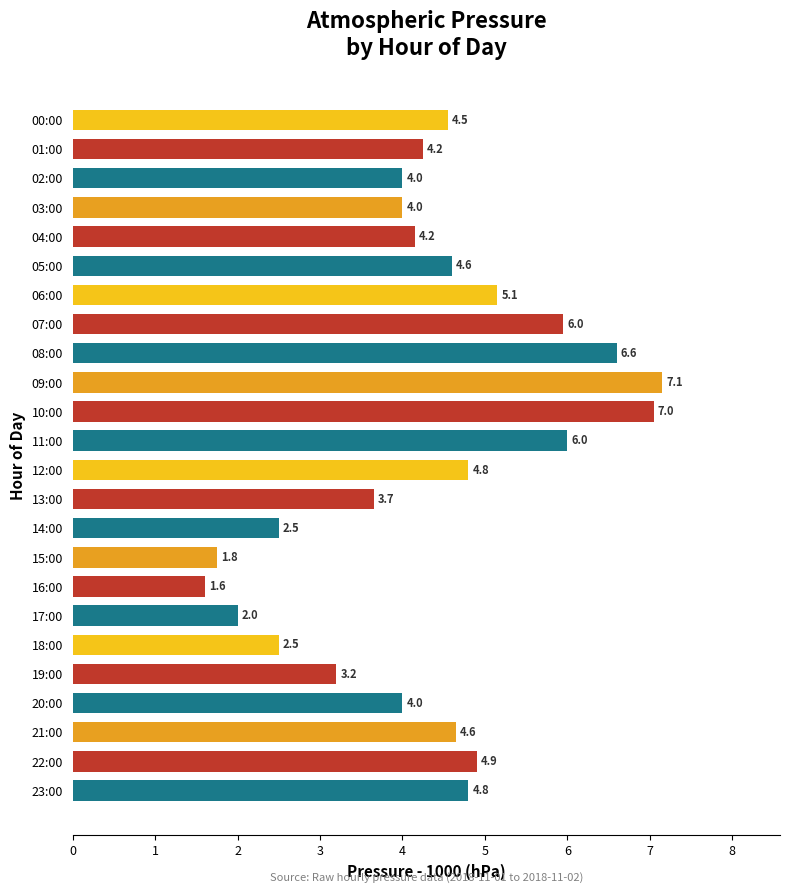

What is the ratio of the value at 01:00 to the value at 20:00?

1.1